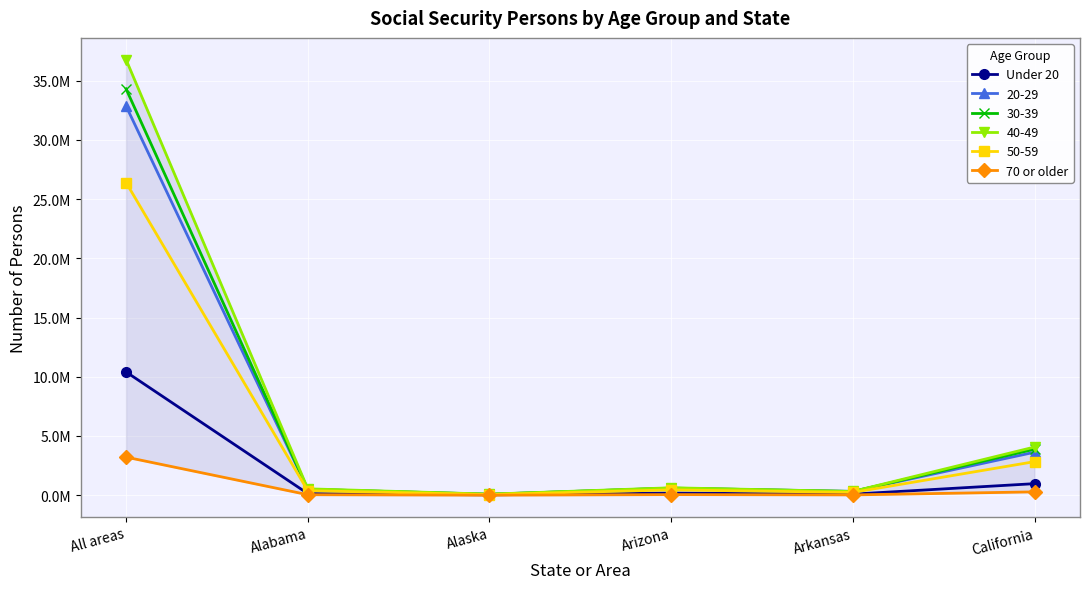

Which series changed the most between Alabama and Arkansas?

Under 20